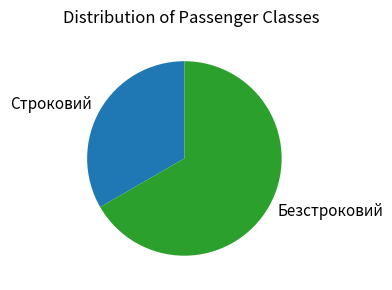

Which category has the smallest portion of the pie?

Строковий